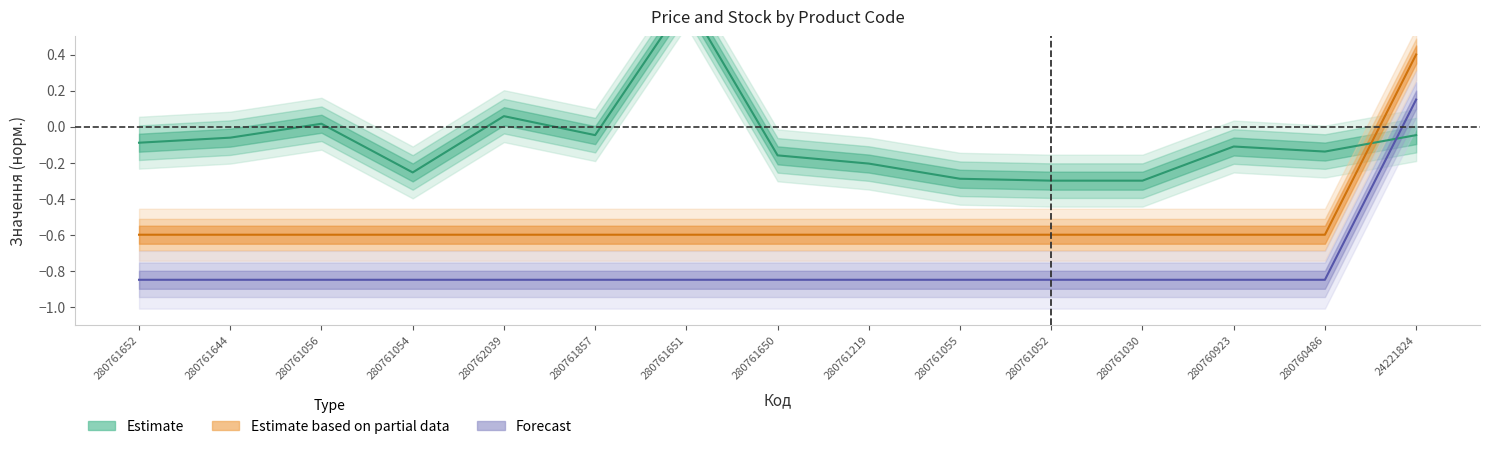

True or false: Ціна and Доп. ціна intersect in this chart.

False